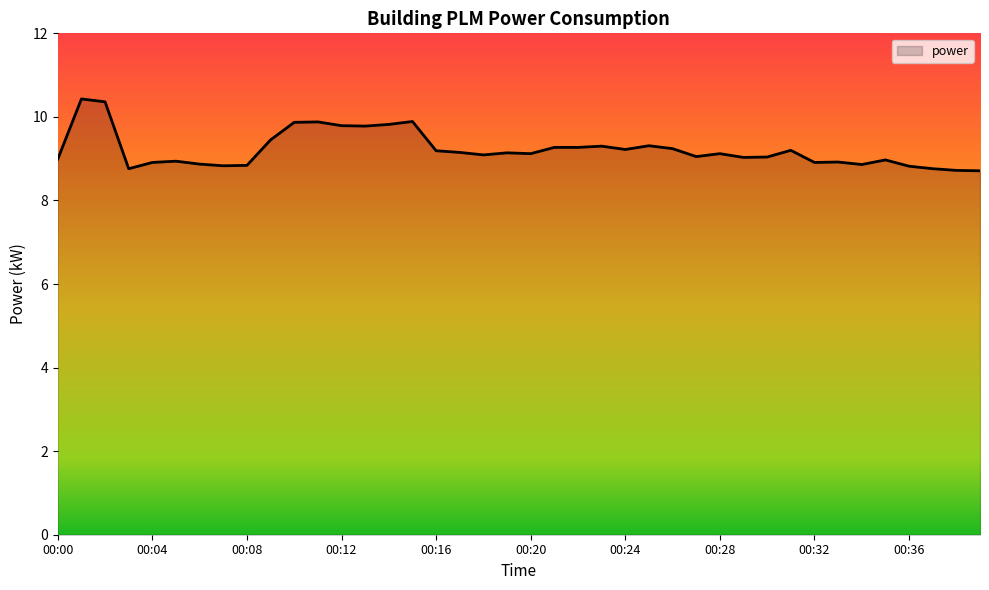

Does the chart display data point markers on the line(s)?

No